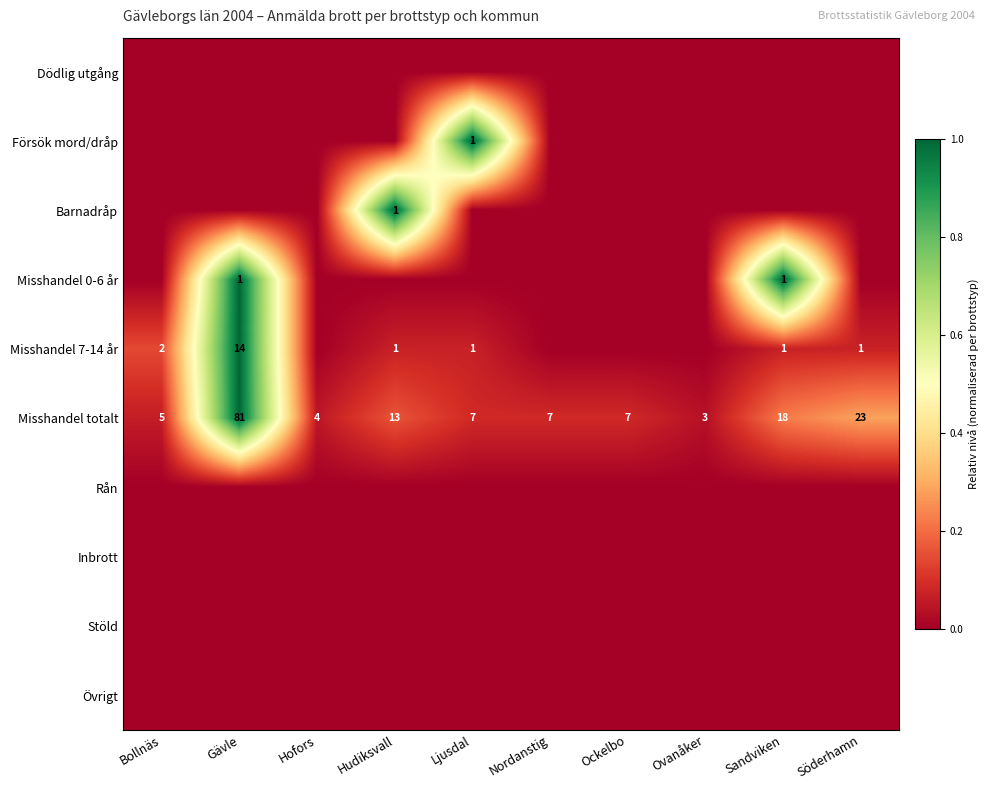

The value of Misshandel 0-6 år at Gävle is 1. True or false?

True